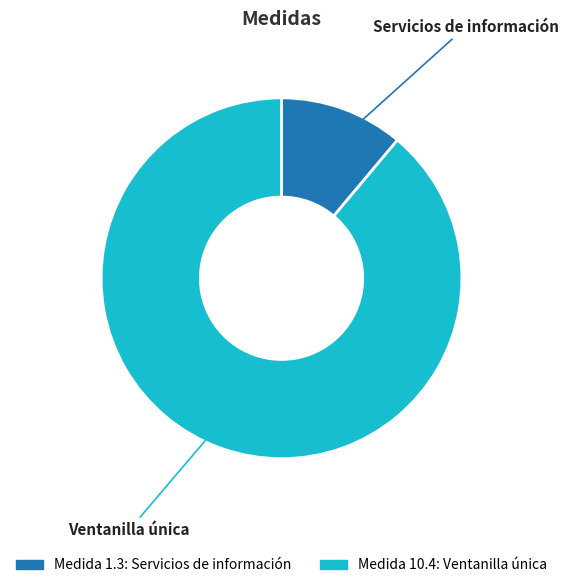

Does any single category account for the majority?

Yes